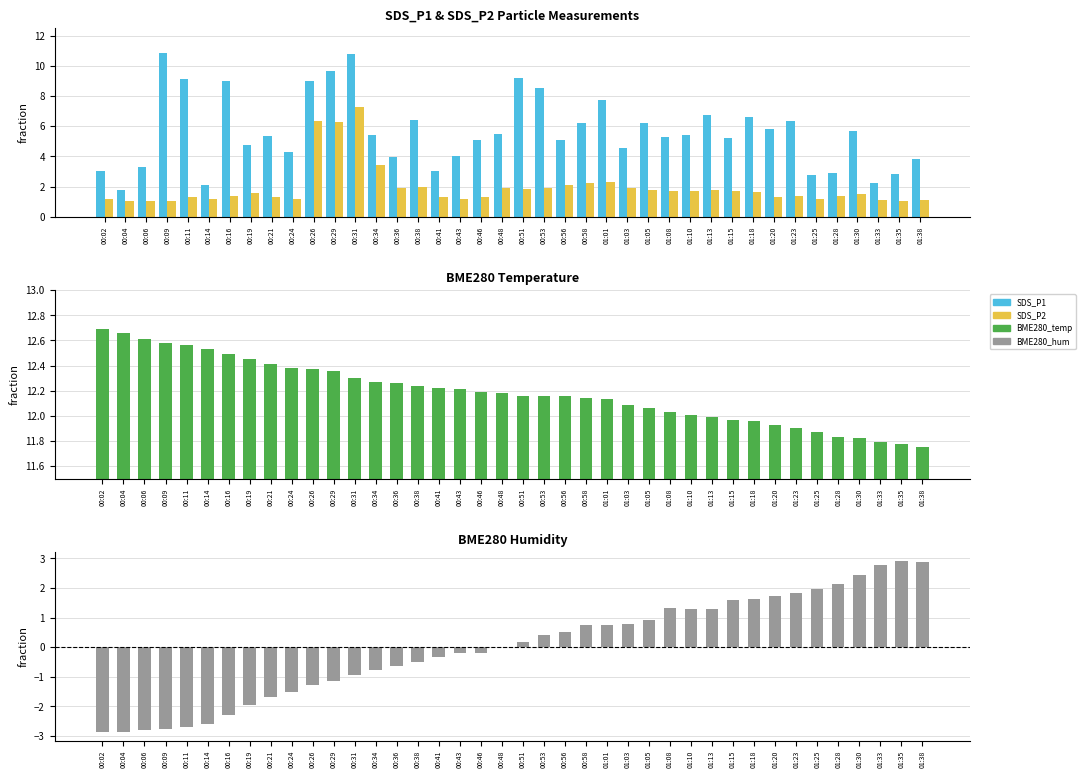

What is the value of the SDS_P2 bar at the 34th from the left?

1.4